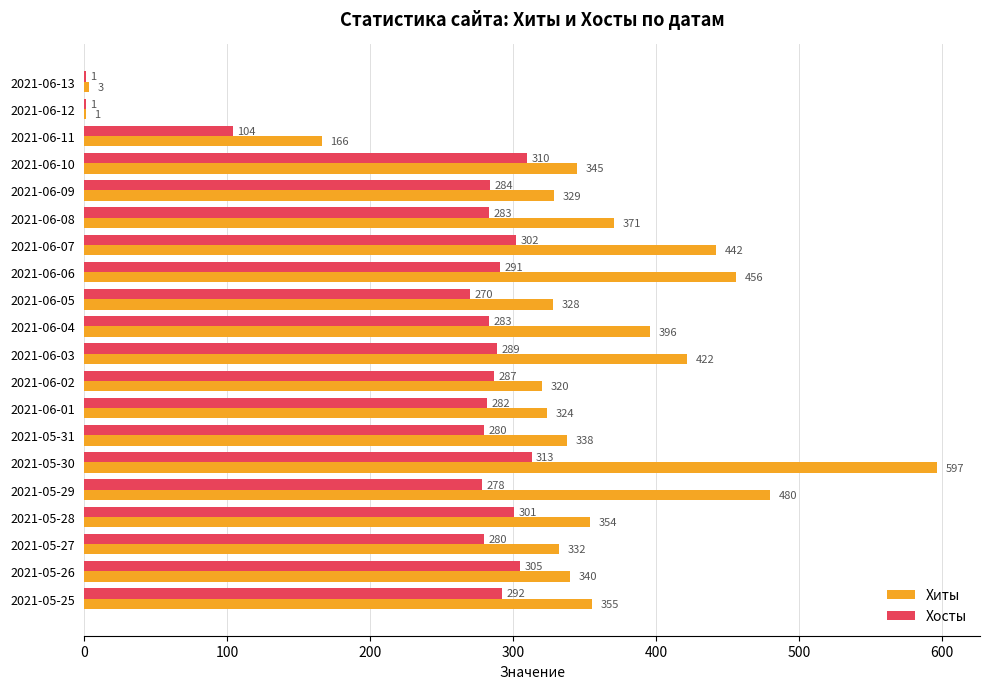

Which category has the highest value in the Хиты series?

2021-05-30